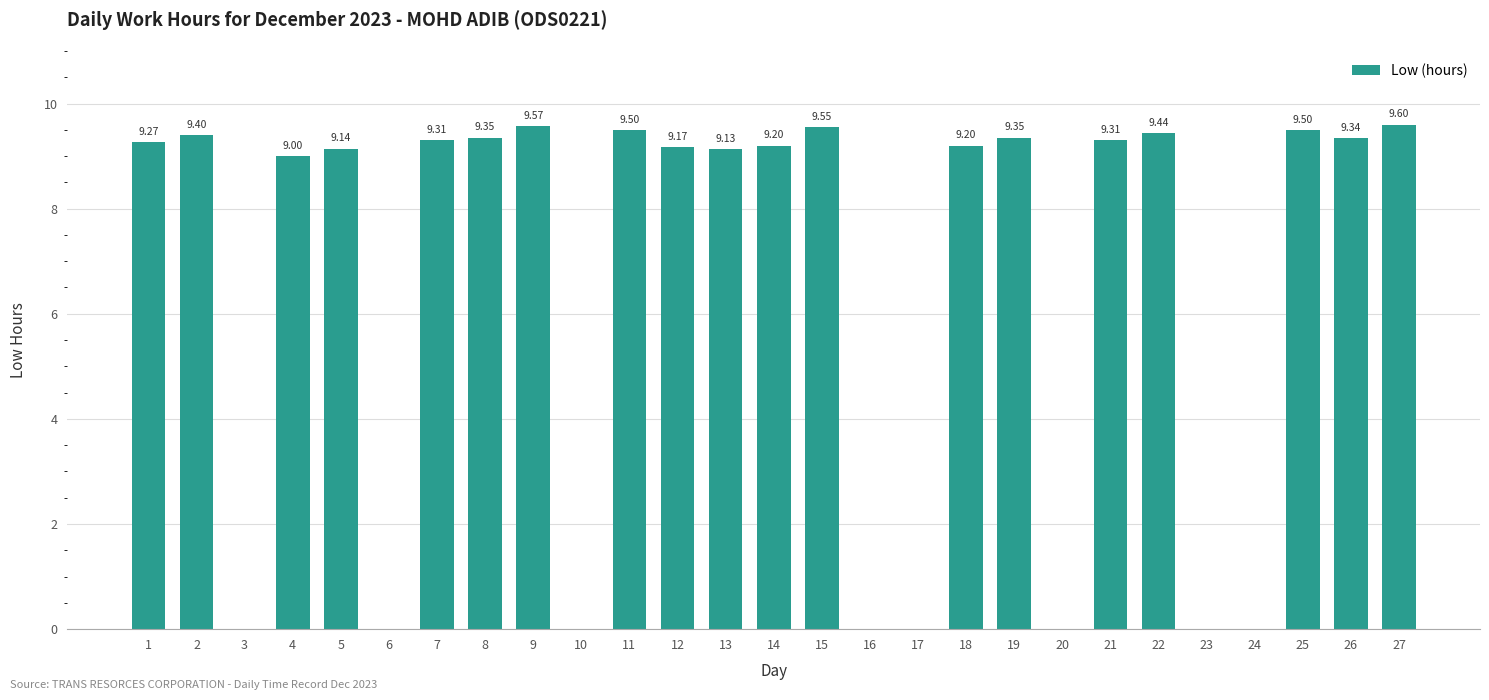

Between 10 and 12, which is larger?

12